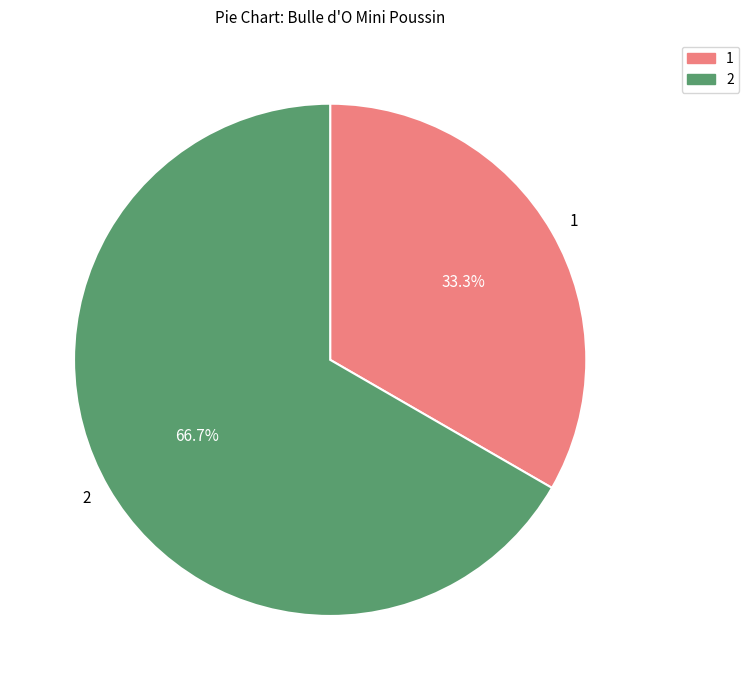

Rank the categories by value from highest to lowest.

2, 1